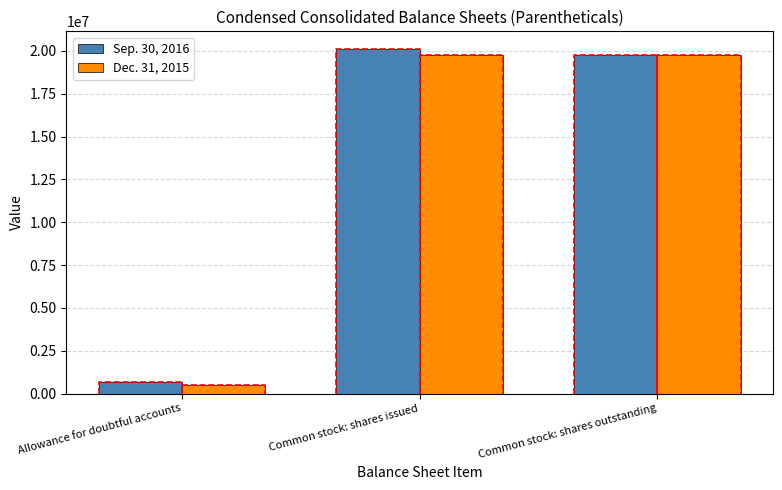

What is the minimum value shown in the chart?

503477